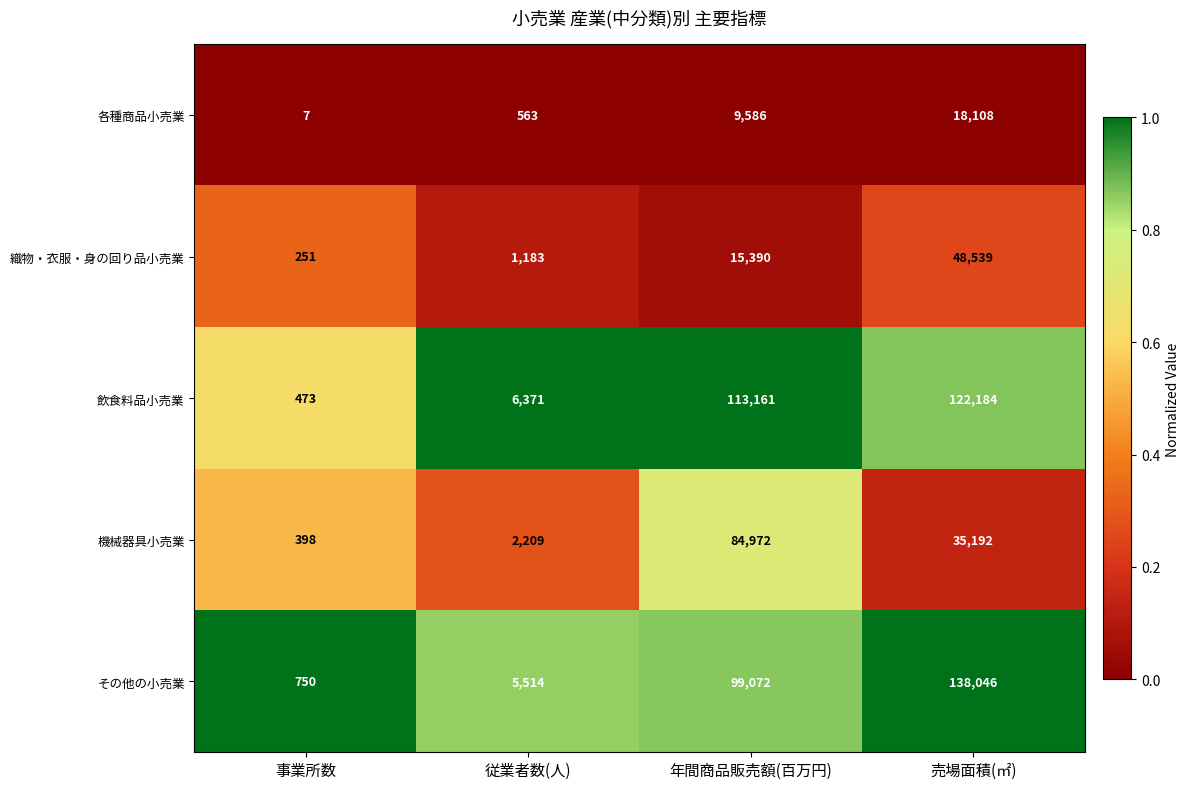

Which category has the lowest value across all series?

事業所数